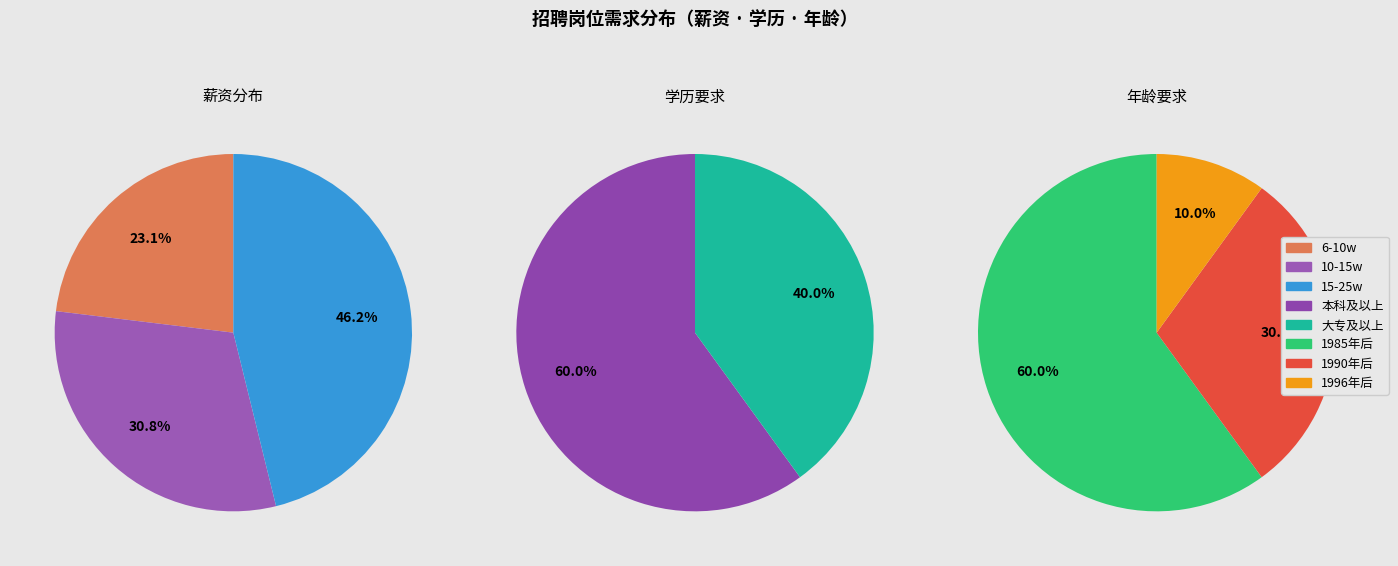

Which category has the smallest portion of the pie?

6-10w